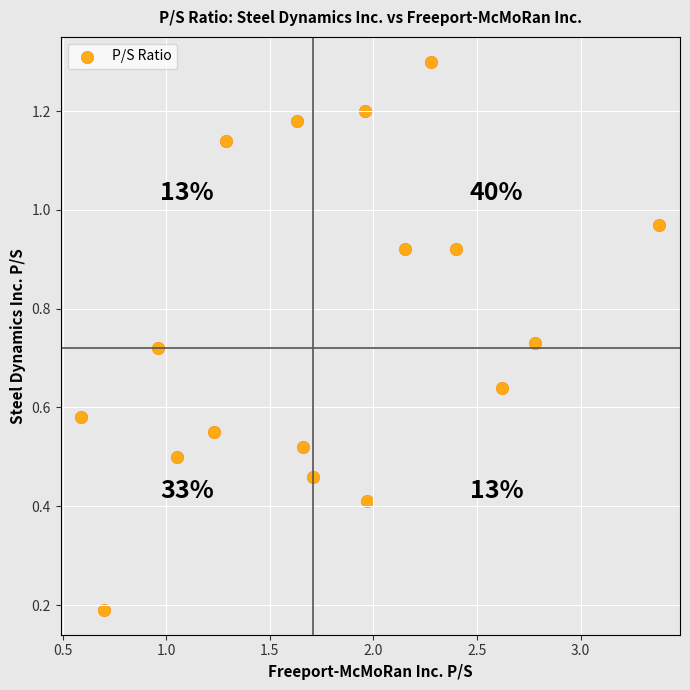

What is the range of X values (max minus min)?

2.8